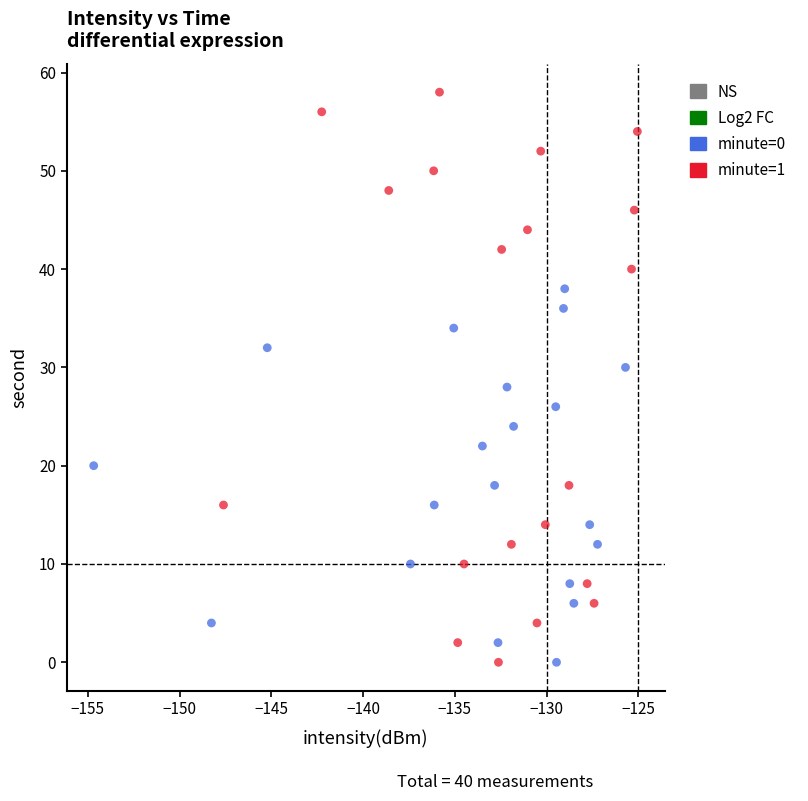

Which series contains the highest Y value?

minute=1